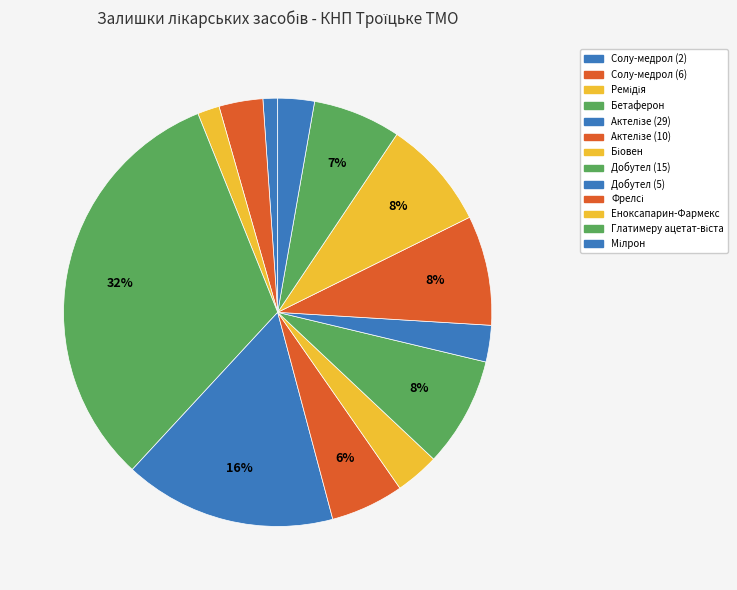

How many slices are in this pie chart?

13